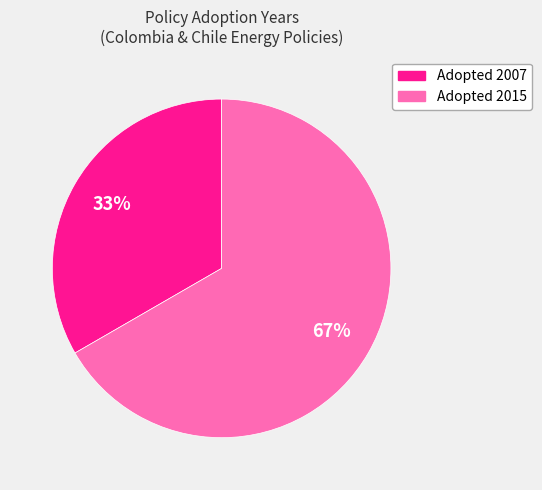

Does any single category account for the majority?

Yes